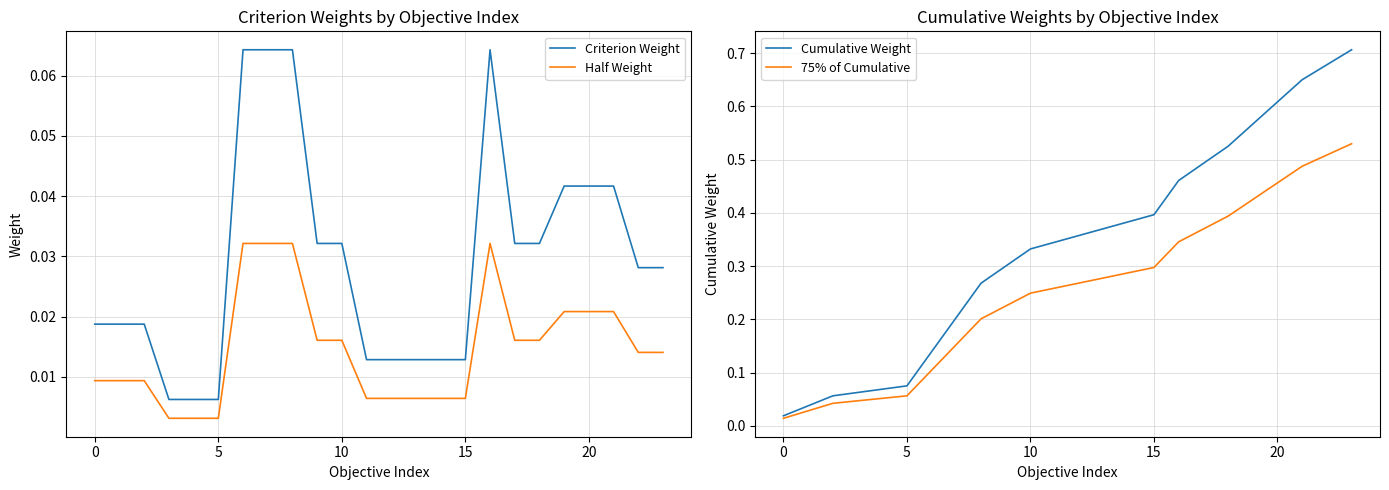

True or false: Criterion Weight and 75% of Cumulative cross at least once.

True